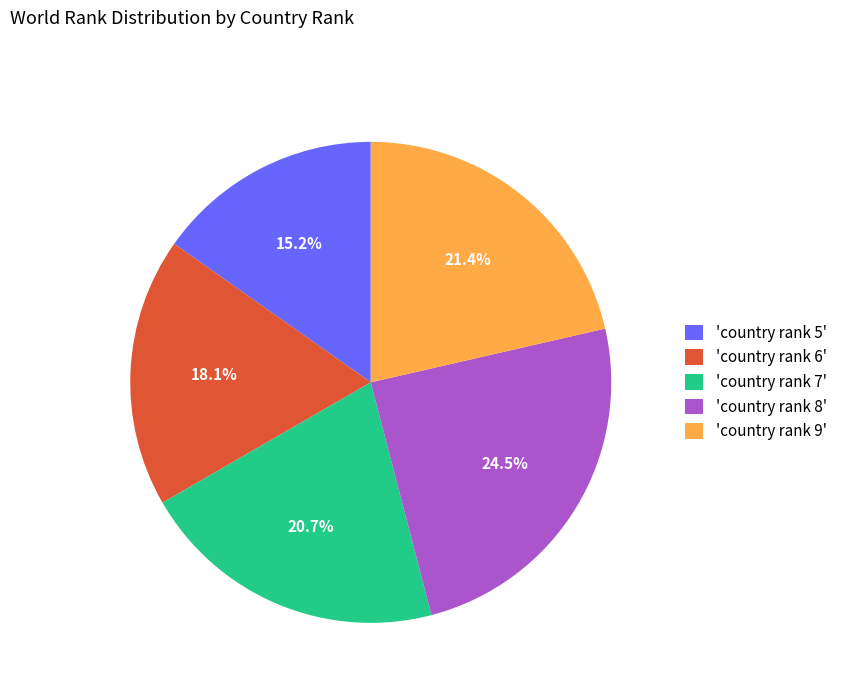

To the nearest percent, what is the average slice percentage?

20%